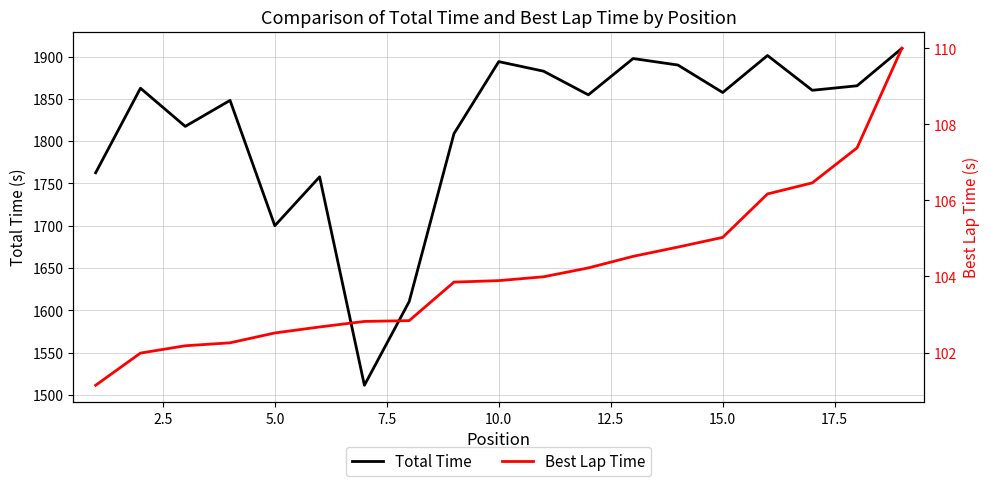

What is the difference between the maximum and second lowest values in the Best Lap Time series?

8.0